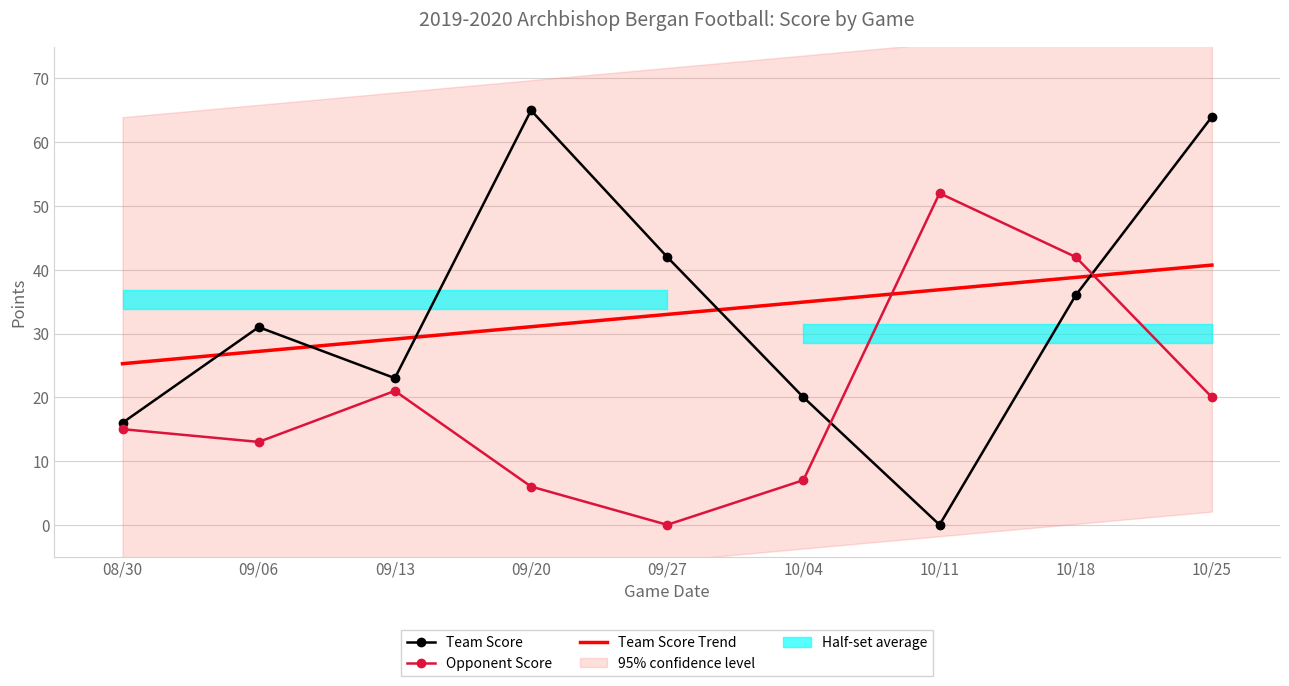

Between 09/13 and 10/04, which is larger?

09/13